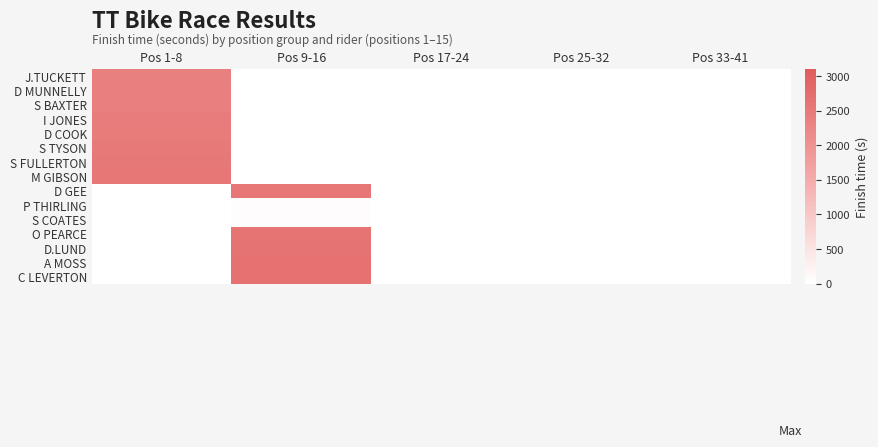

Reading right to left, what are all the values shown in this chart?

J.TUCKETT: Pos 33-41=0	Pos 25-32=0	Pos 17-24=0	Pos 9-16=0	Pos 1-8=2353
D MUNNELLY: Pos 33-41=0	Pos 25-32=0	Pos 17-24=0	Pos 9-16=0	Pos 1-8=2365
S BAXTER: Pos 33-41=0	Pos 25-32=0	Pos 17-24=0	Pos 9-16=0	Pos 1-8=2397
I JONES: Pos 33-41=0	Pos 25-32=0	Pos 17-24=0	Pos 9-16=0	Pos 1-8=2441
D COOK: Pos 33-41=0	Pos 25-32=0	Pos 17-24=0	Pos 9-16=0	Pos 1-8=2451
S TYSON: Pos 33-41=0	Pos 25-32=0	Pos 17-24=0	Pos 9-16=0	Pos 1-8=2498
S FULLERTON: Pos 33-41=0	Pos 25-32=0	Pos 17-24=0	Pos 9-16=0	Pos 1-8=2529
M GIBSON: Pos 33-41=0	Pos 25-32=0	Pos 17-24=0	Pos 9-16=0	Pos 1-8=2542
D GEE: Pos 33-41=0	Pos 25-32=0	Pos 17-24=0	Pos 9-16=2548	Pos 1-8=0
P THIRLING: Pos 33-41=0	Pos 25-32=0	Pos 17-24=0	Pos 9-16=43	Pos 1-8=0
S COATES: Pos 33-41=0	Pos 25-32=0	Pos 17-24=0	Pos 9-16=43	Pos 1-8=0
O PEARCE: Pos 33-41=0	Pos 25-32=0	Pos 17-24=0	Pos 9-16=2605	Pos 1-8=0
D.LUND: Pos 33-41=0	Pos 25-32=0	Pos 17-24=0	Pos 9-16=2624	Pos 1-8=0
A MOSS: Pos 33-41=0	Pos 25-32=0	Pos 17-24=0	Pos 9-16=2659	Pos 1-8=0
C LEVERTON: Pos 33-41=0	Pos 25-32=0	Pos 17-24=0	Pos 9-16=2662	Pos 1-8=0